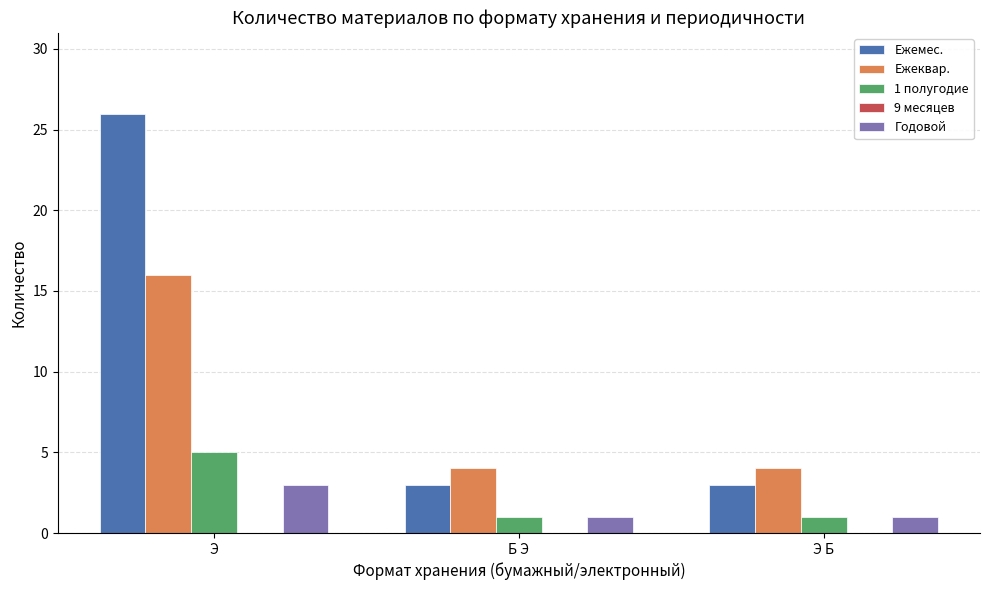

Which label corresponds to the largest value in the chart?

Э